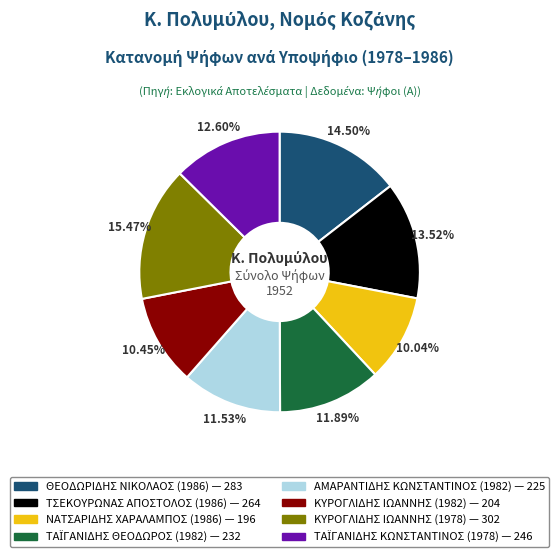

Which slice is the largest?

ΚΥΡΟΓΛΙΔΗΣ ΙΩΑΝΝΗΣ (1978)